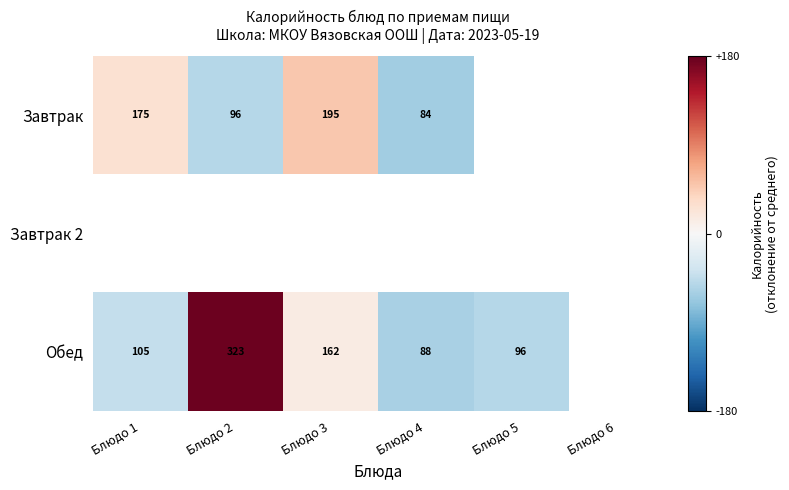

How many series are shown in this chart?

3